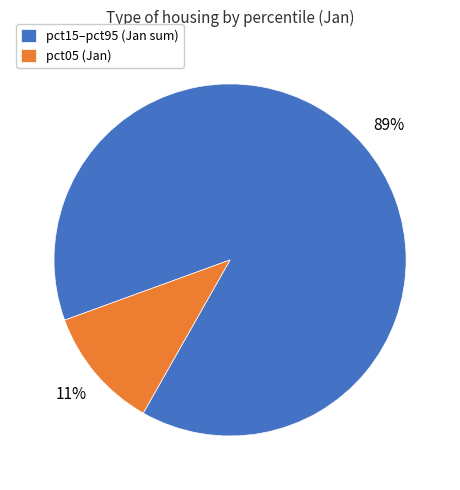

What is the largest slice in the pie chart?

pct15–pct95 (Jan sum)